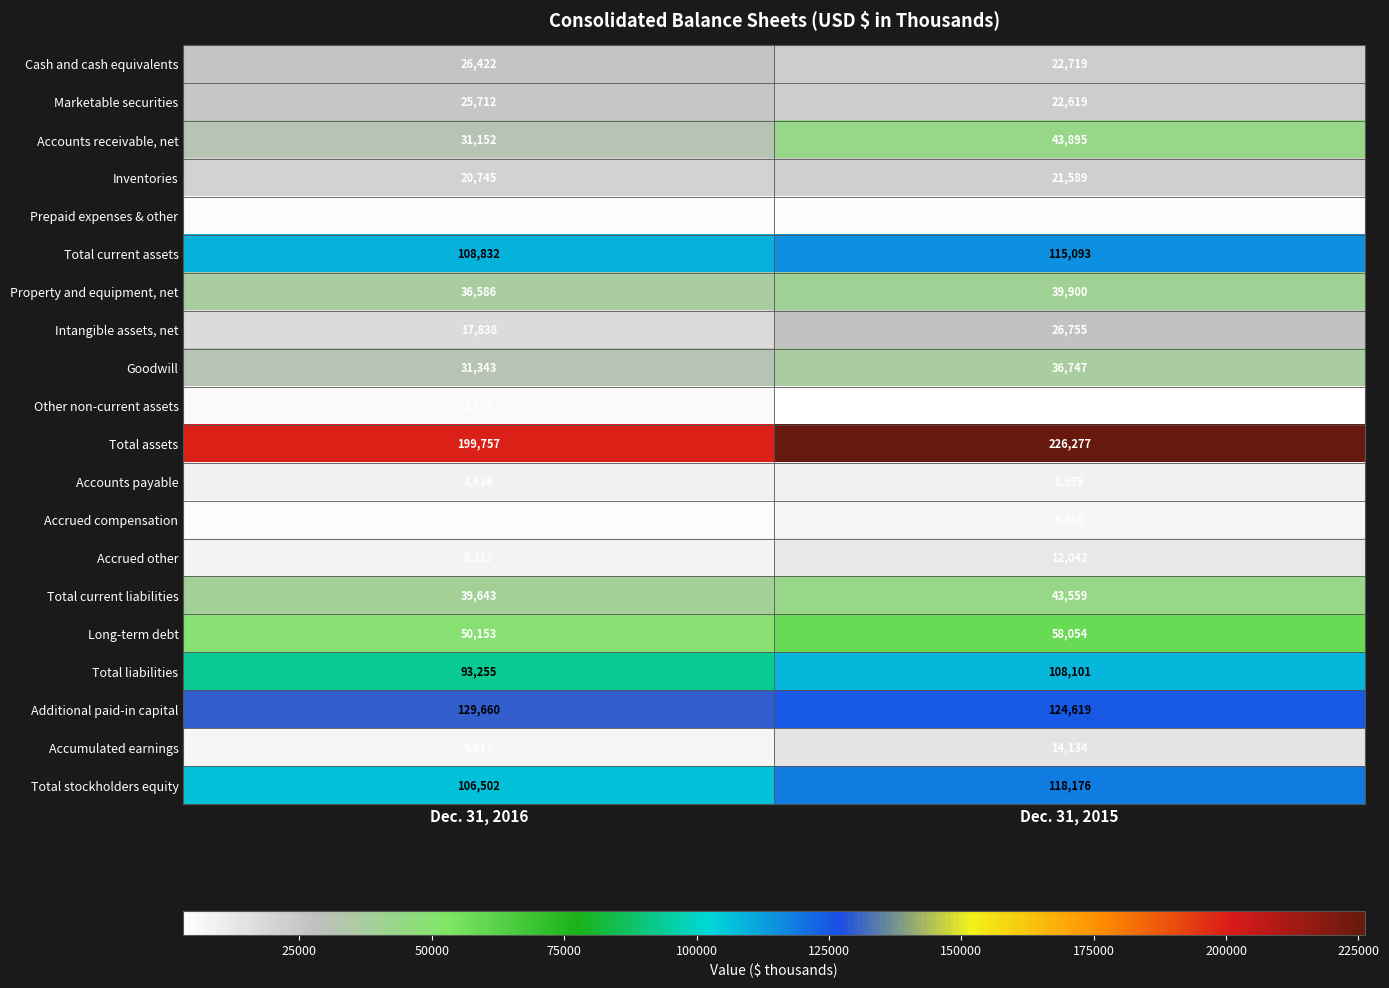

Which label corresponds to the largest value in the chart?

Dec. 31, 2015